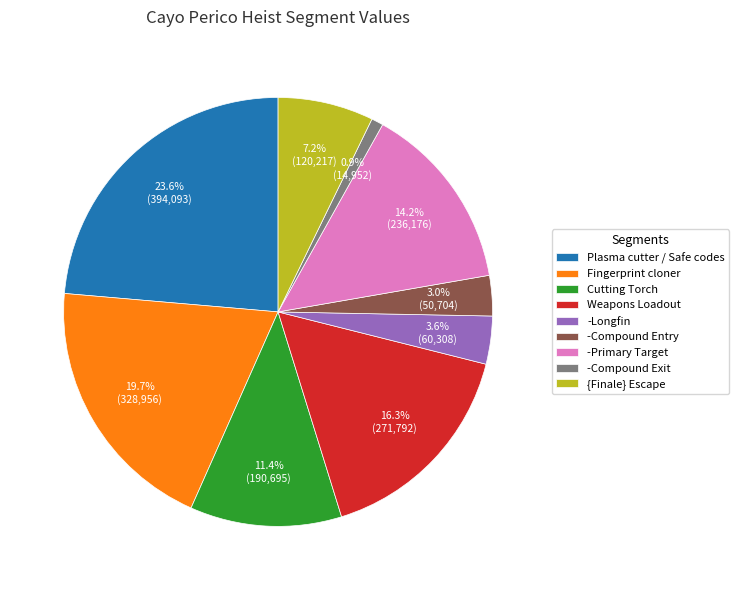

Count the number of slices in the pie.

9